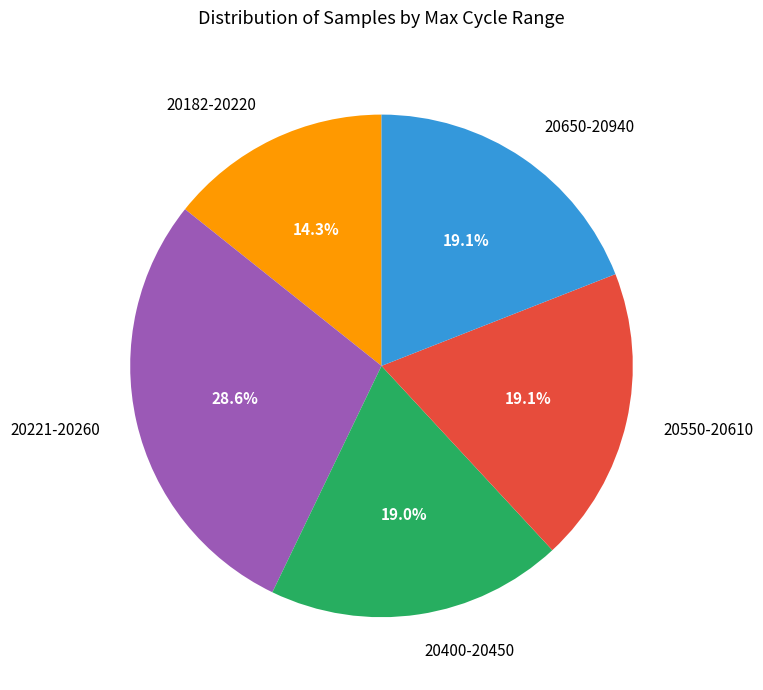

Approximately how many times larger is the value at 20400-20450 compared to 20221-20260?

0.7